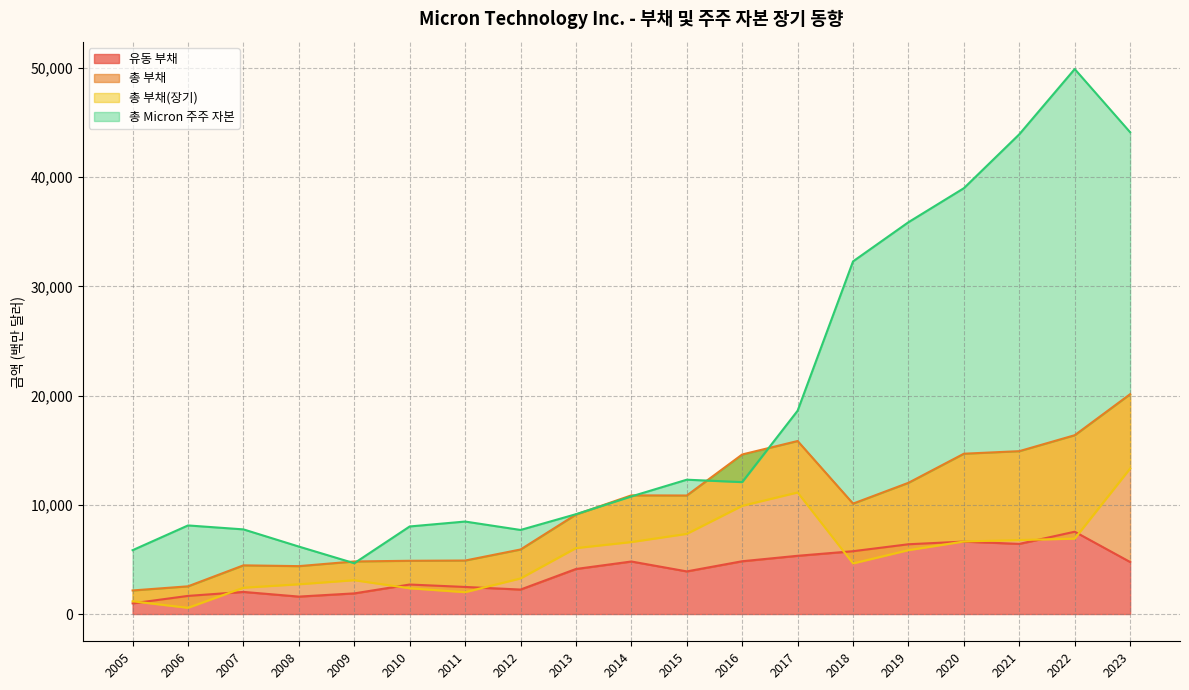

Between 2005 and 2023, which series saw the biggest shift?

총 Micron 주주 자본